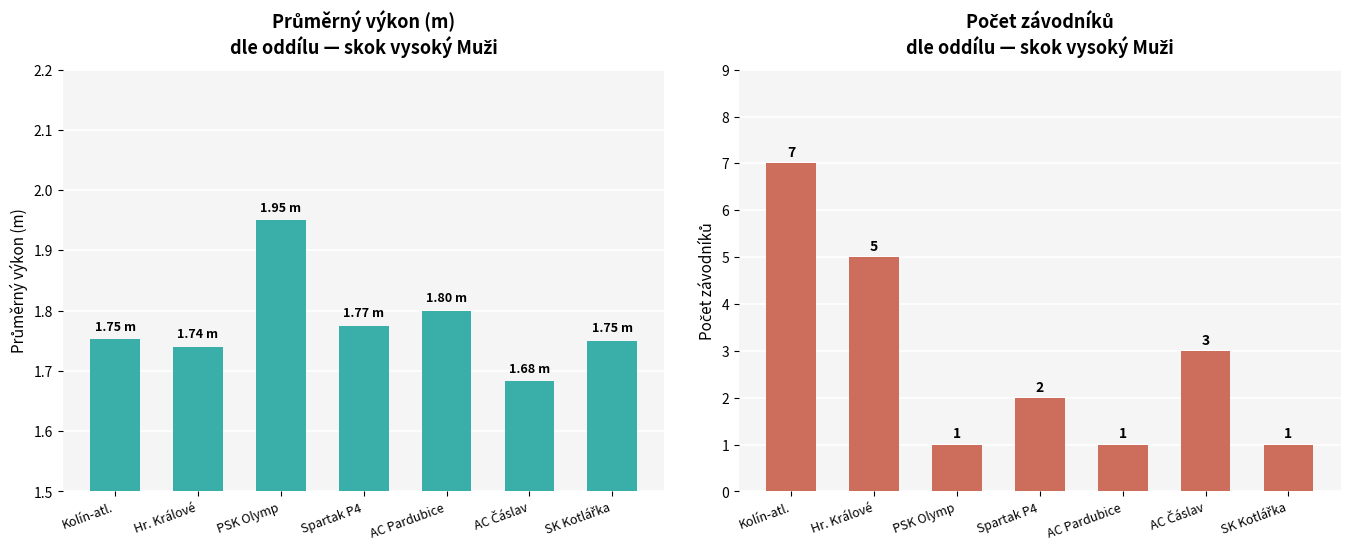

What is the label of the 6th bar from the right?

Hr. Králové